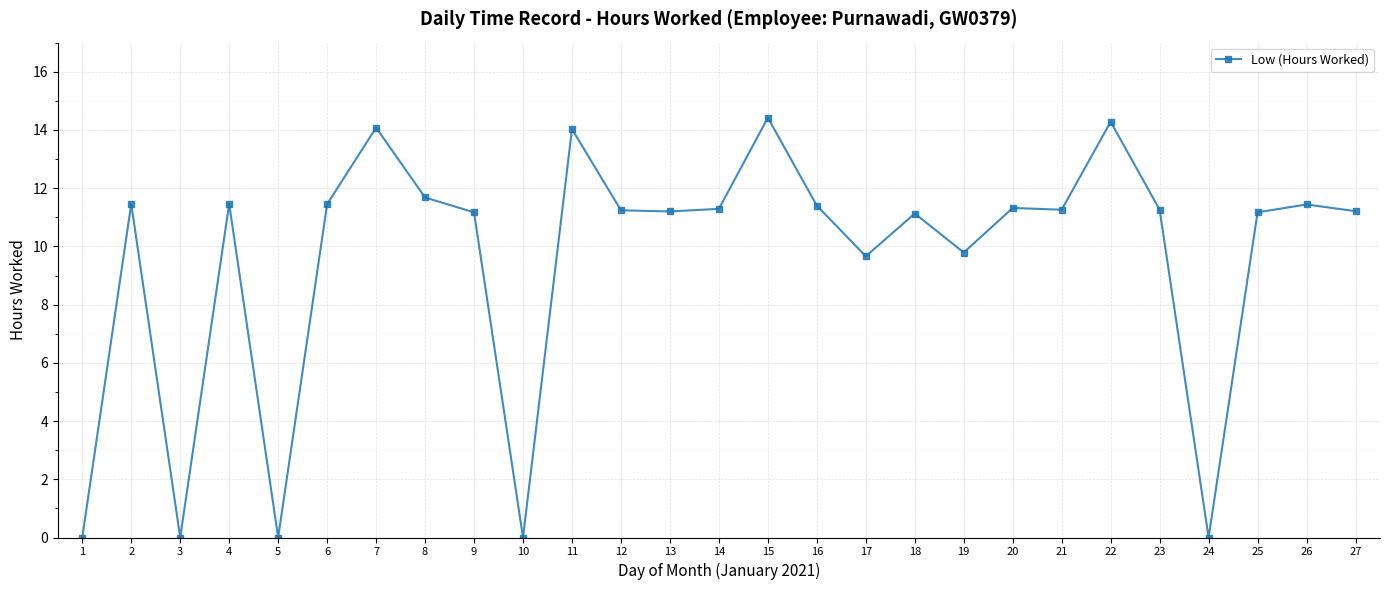

Count the number of values greater than 11.

20